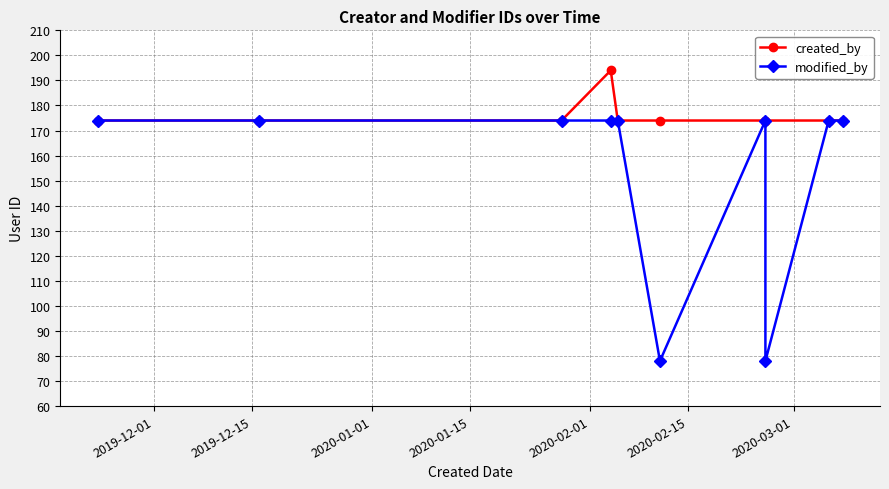

What is the minimum value for modified_by?

78